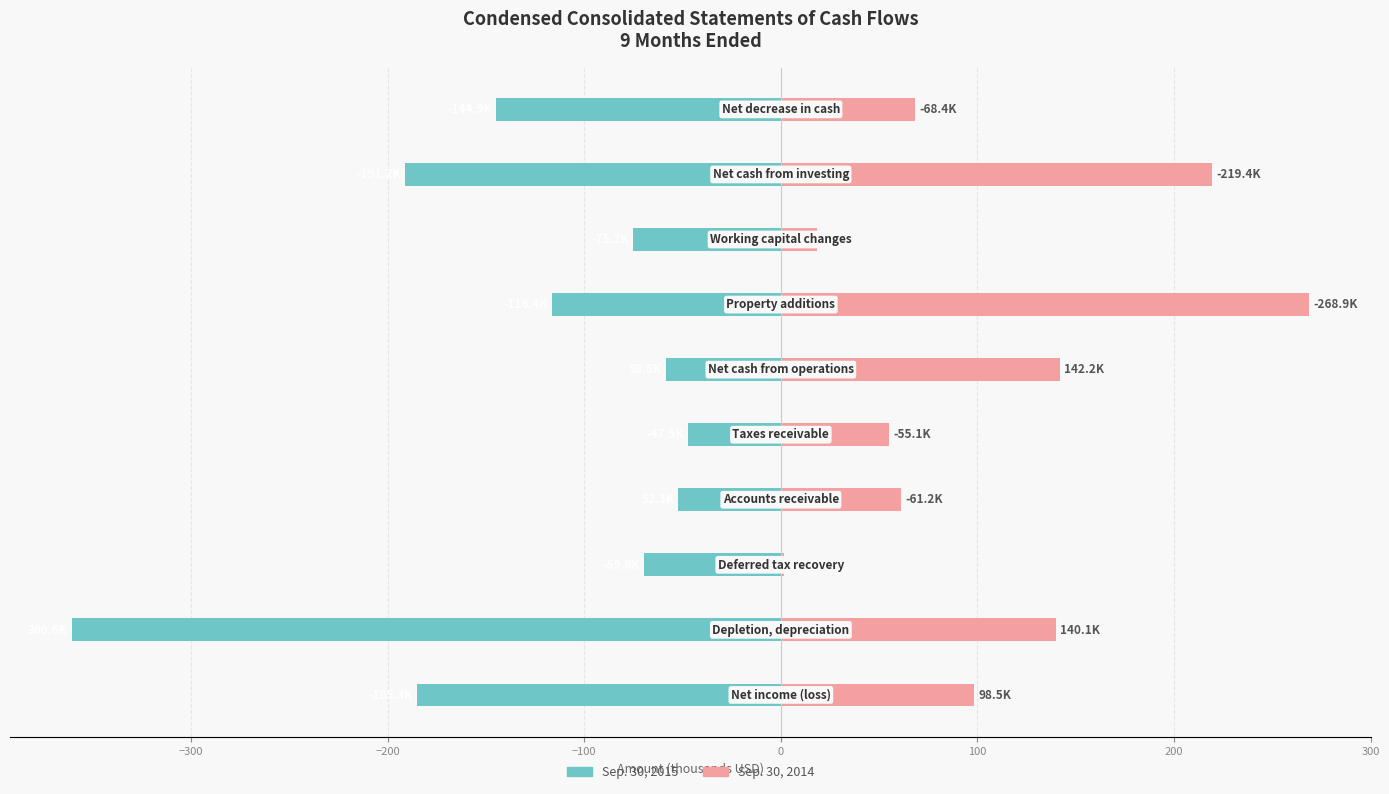

Which series has the widest spread of values?

Sep. 30, 2015